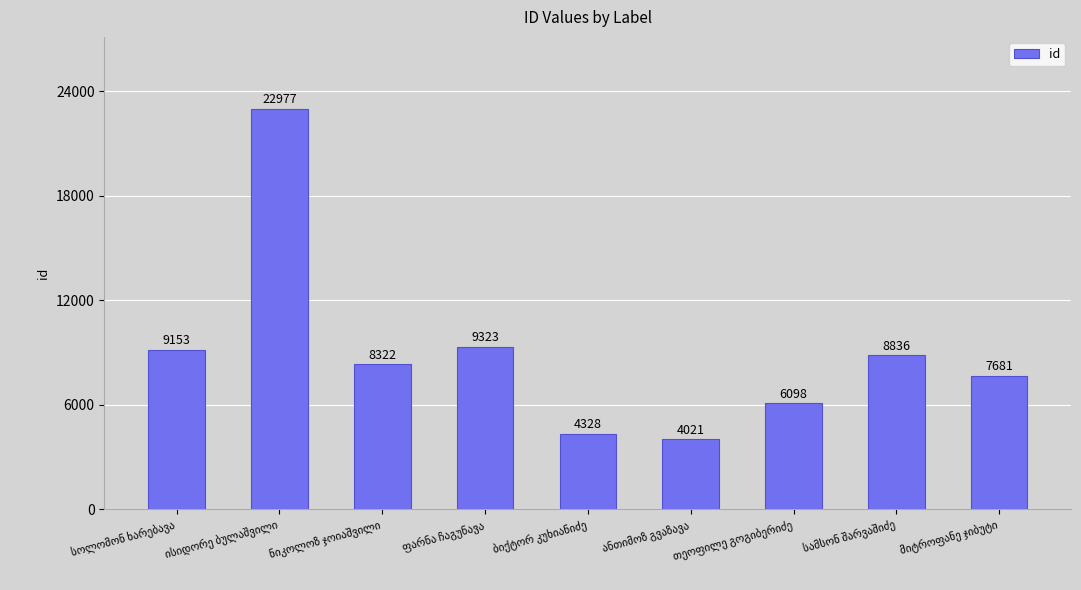

What is the value of the 2nd bar from the left?

22977